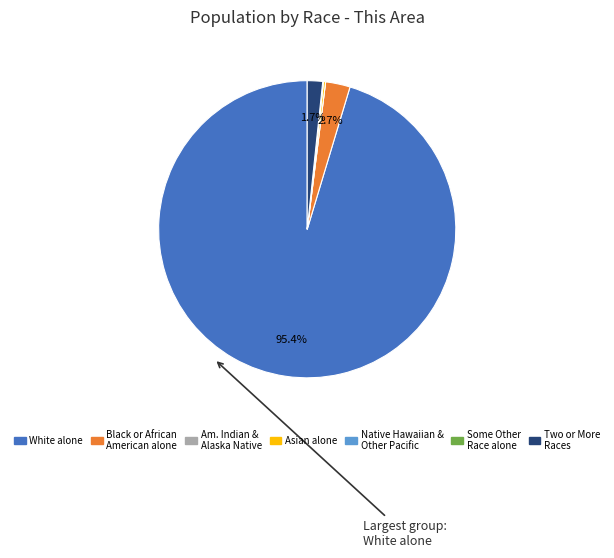

Does any single category account for the majority?

Yes